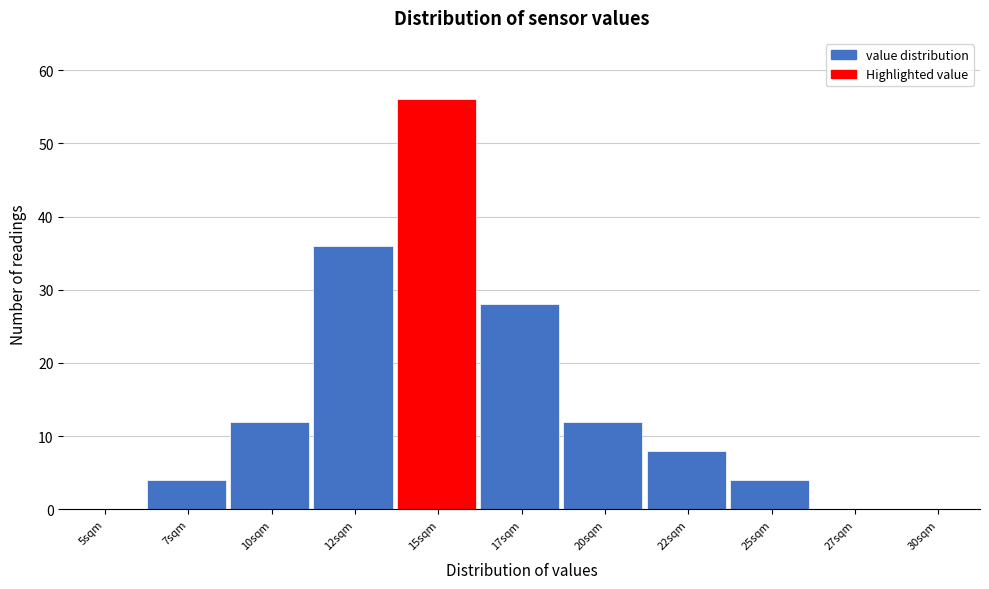

Reading left to right, what are all the values shown in this chart?

5sqm=0	7sqm=4	10sqm=12	12sqm=36	15sqm=56	17sqm=28	20sqm=12	22sqm=8	25sqm=4	27sqm=0	30sqm=0